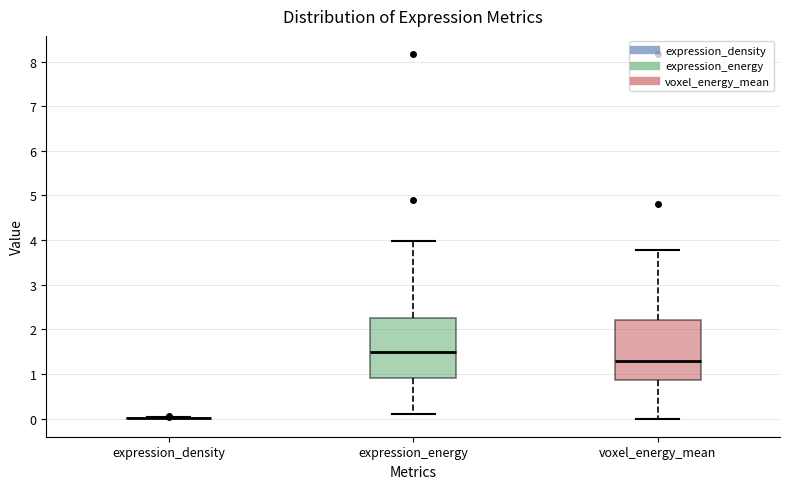

Reading left to right, transcribe this box plot: for each box, give where its median line is, the range the box spans, and where its two whiskers end, as read against the y-axis. The values are not printed on the chart, so give them approximately, as read against the axis.

expression_density: box collapsed to a line at 0.0, whiskers 0.0 to 0.0
expression_energy: median 1.5, box 0.9 to 2.3, whiskers 0.1 to 4.0
voxel_energy_mean: median 1.3, box 0.9 to 2.2, whiskers 0.0 to 3.8